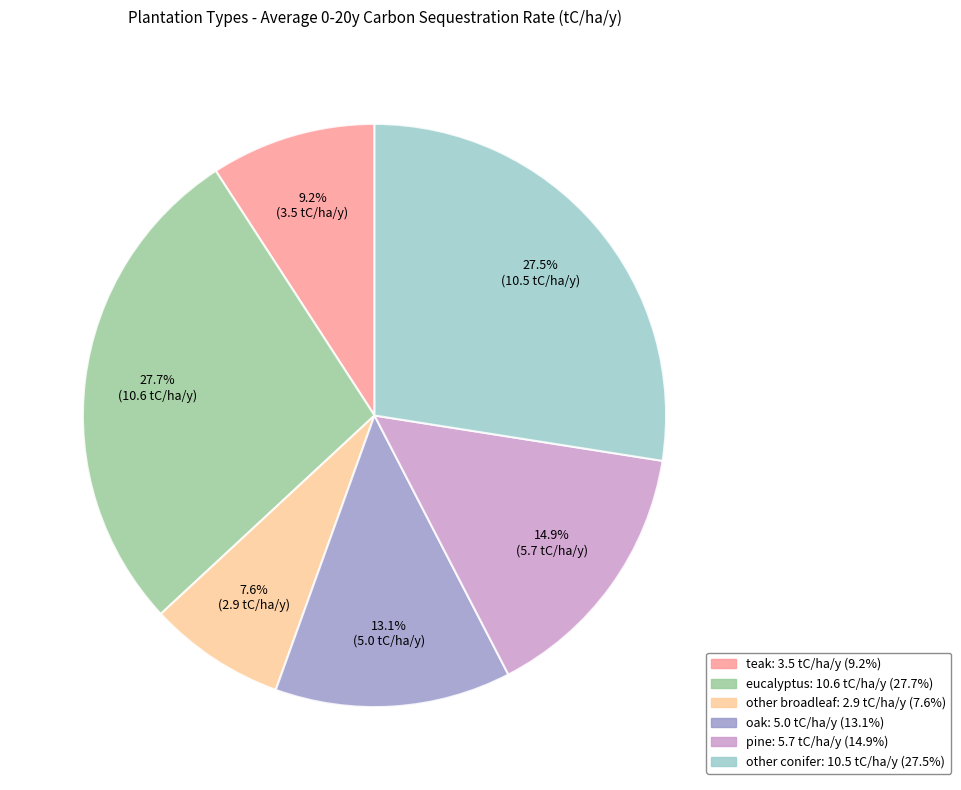

To the nearest percent, what is the difference between the oak and pine slice percentages?

2%